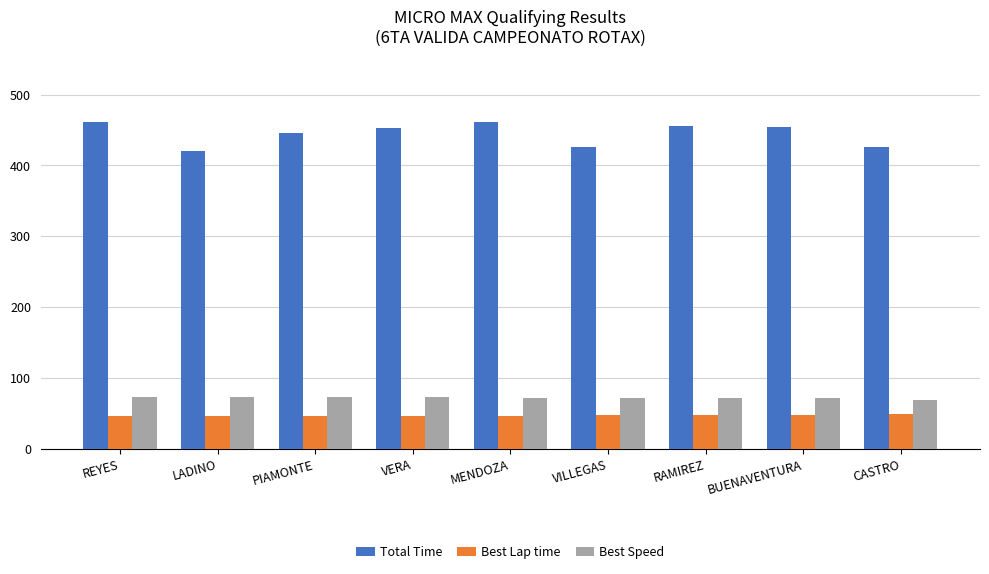

What is the total value across all series at REYES?

581.5